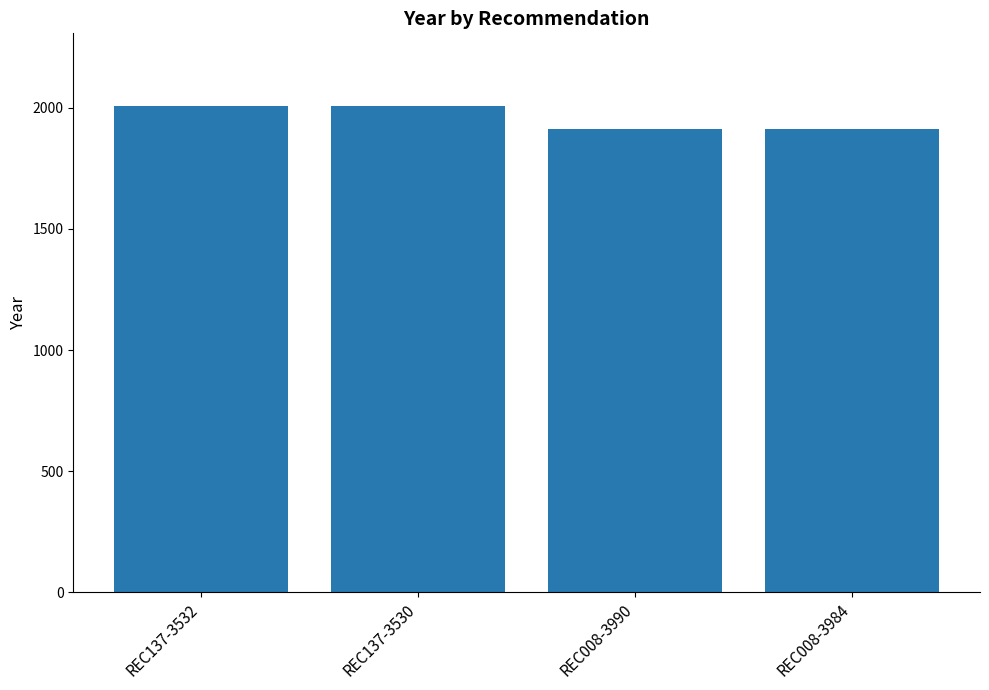

What is the greatest value displayed?

2007